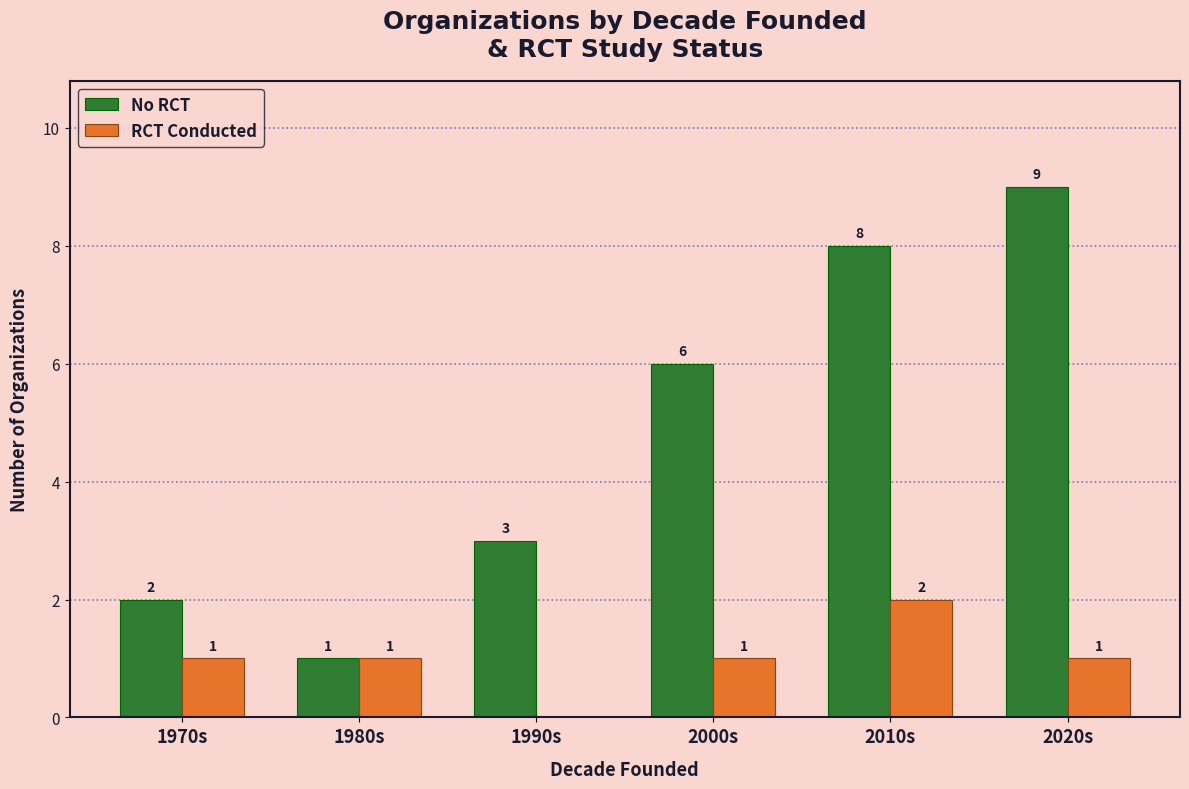

What is the spread (max minus min) of values at 2020s?

8